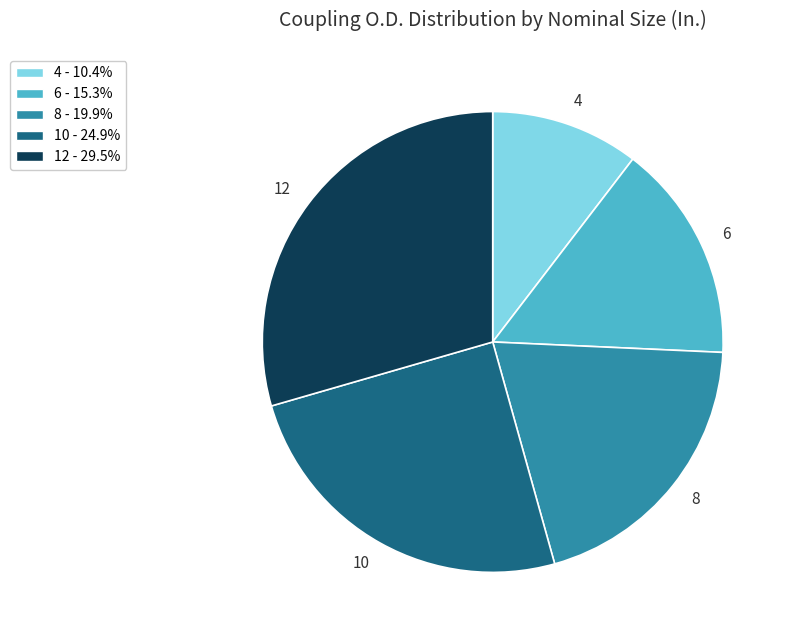

Is the sum of 12 and 4 greater than half?

No